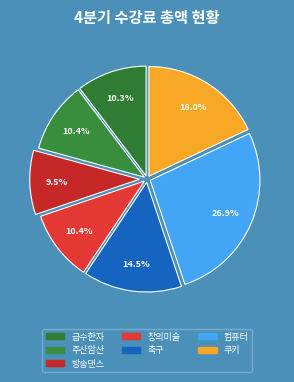

To the nearest percent, what percentage of the pie is 방송댄스?

9%